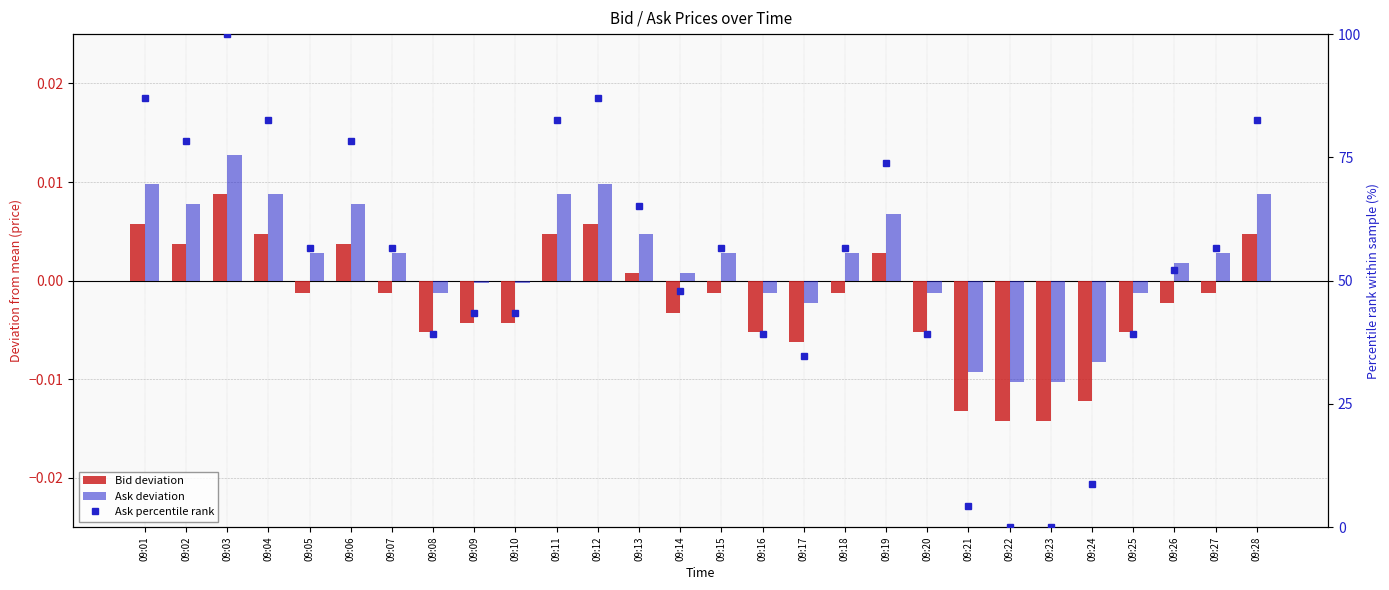

At which label does Ask deviation first exceed 0?

09:01